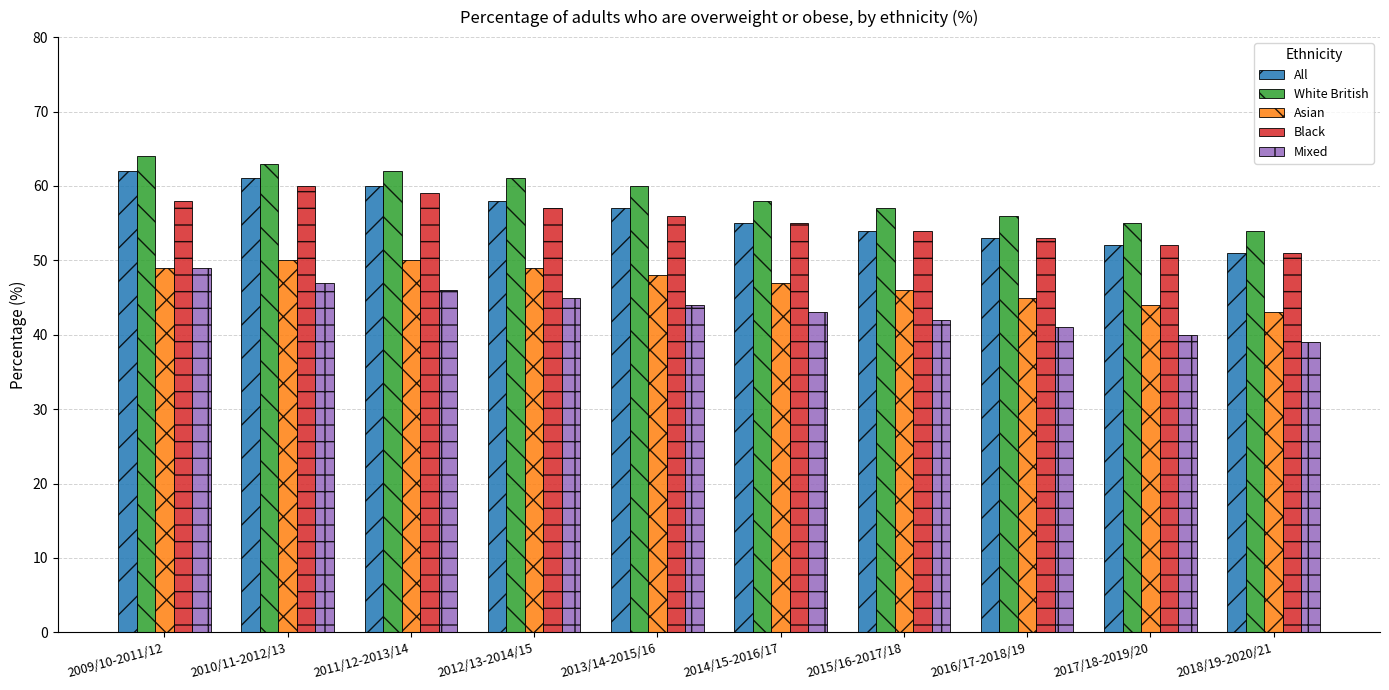

What is the label of the 7th bar from the right?

2012/13-2014/15